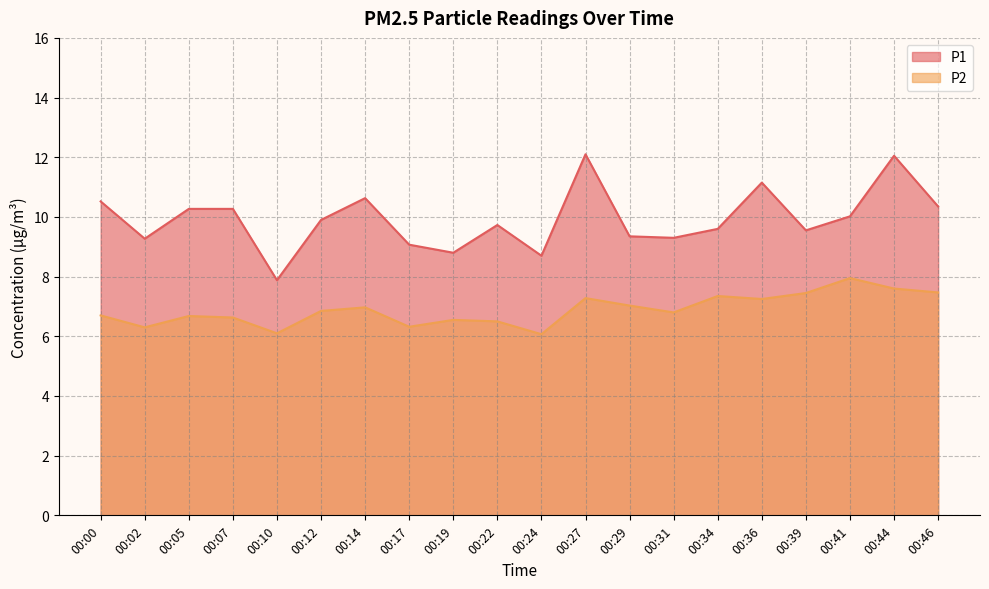

What is the difference between the second highest and second lowest values in the P2 series?

1.5